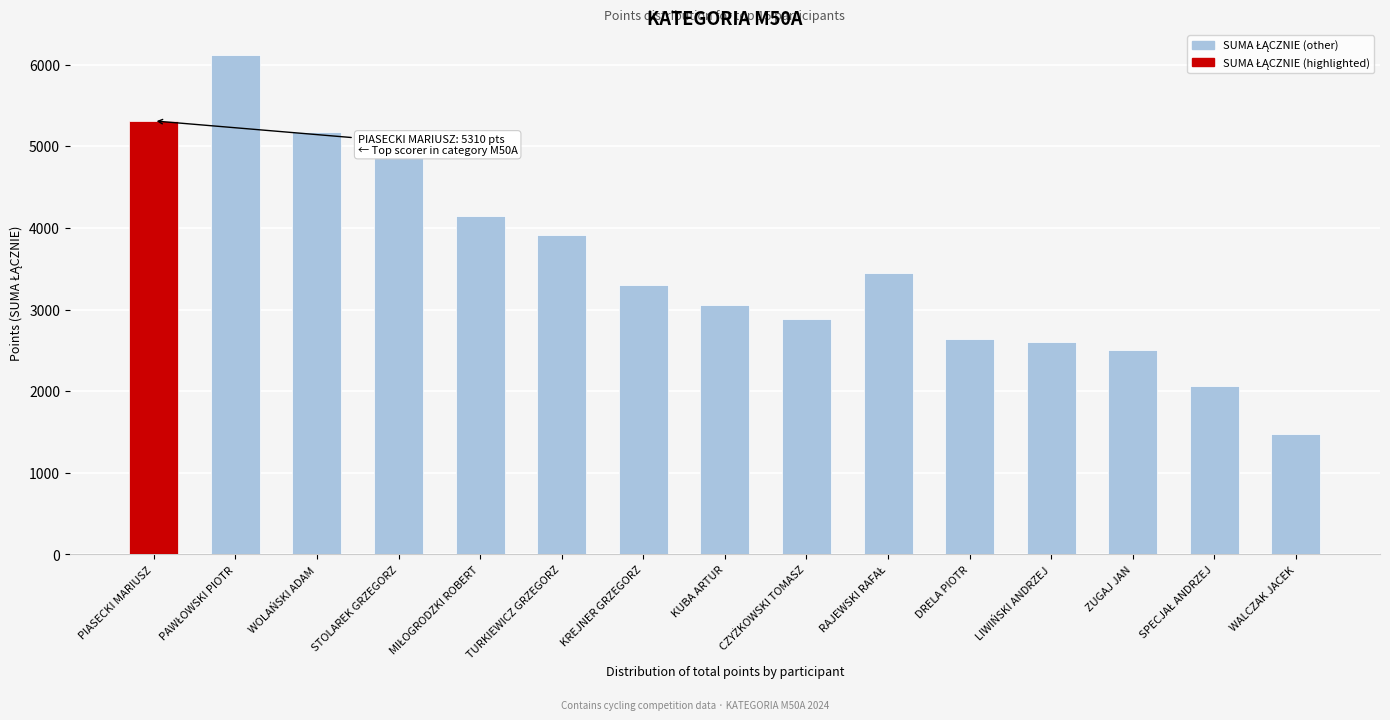

What is the change in value from TURKIEWICZ GRZEGORZ to KUBA ARTUR?

-850